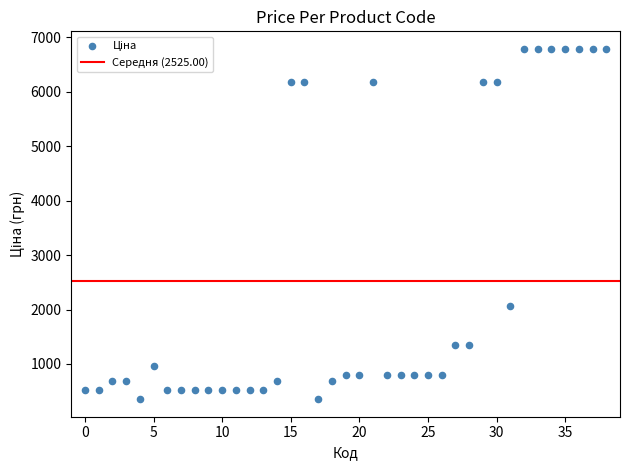

What is the range of Y values (max minus min)?

6434.5